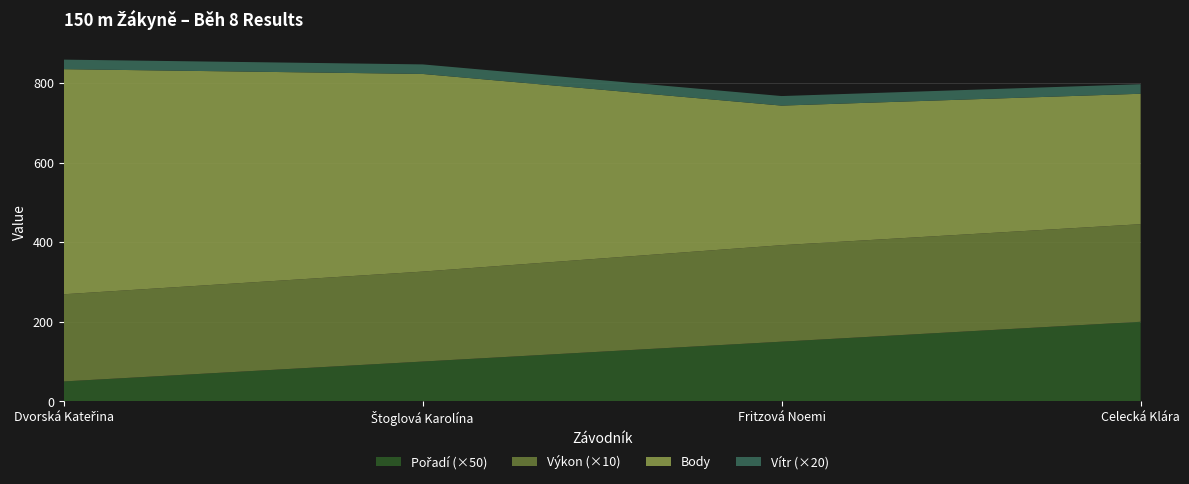

Reading left to right, list all the values displayed in this chart.

Pořadí: 1.0	2.0	3.0	4.0
Výkon: 21.9	22.6	24.3	24.5
Body: 566.0	497.0	351.0	328.0
Vítr: 1.2	1.2	1.2	1.2